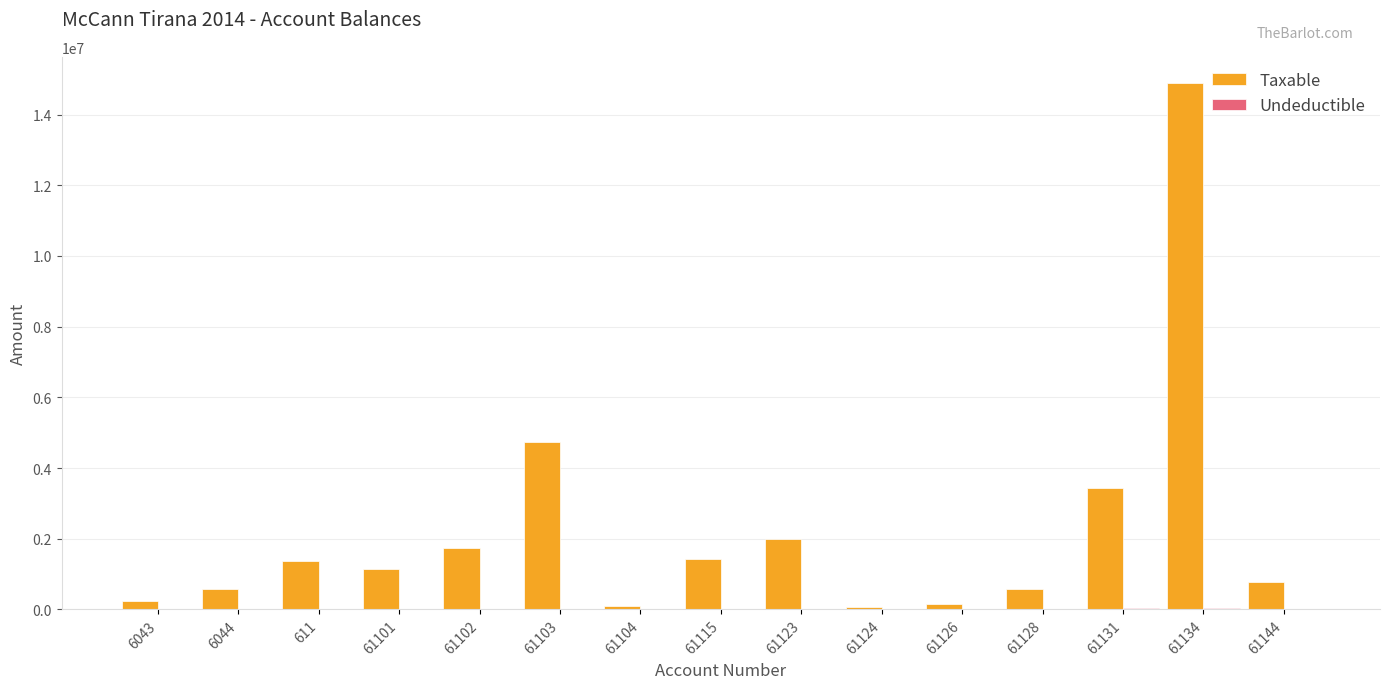

What is the spread (max minus min) of values at 61131?

3409988.5